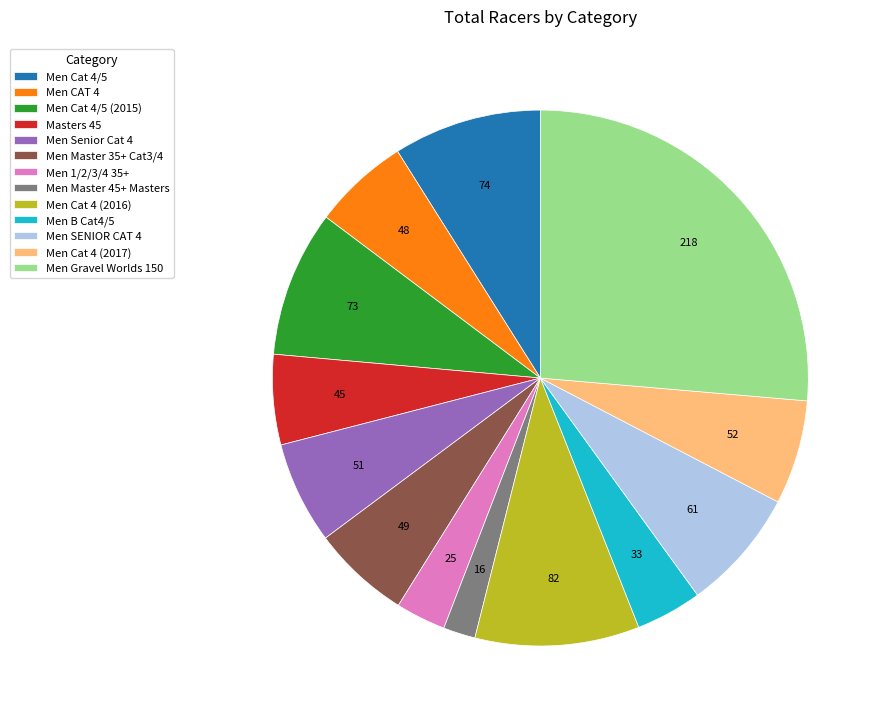

Which slice is the largest?

Men Gravel Worlds 150